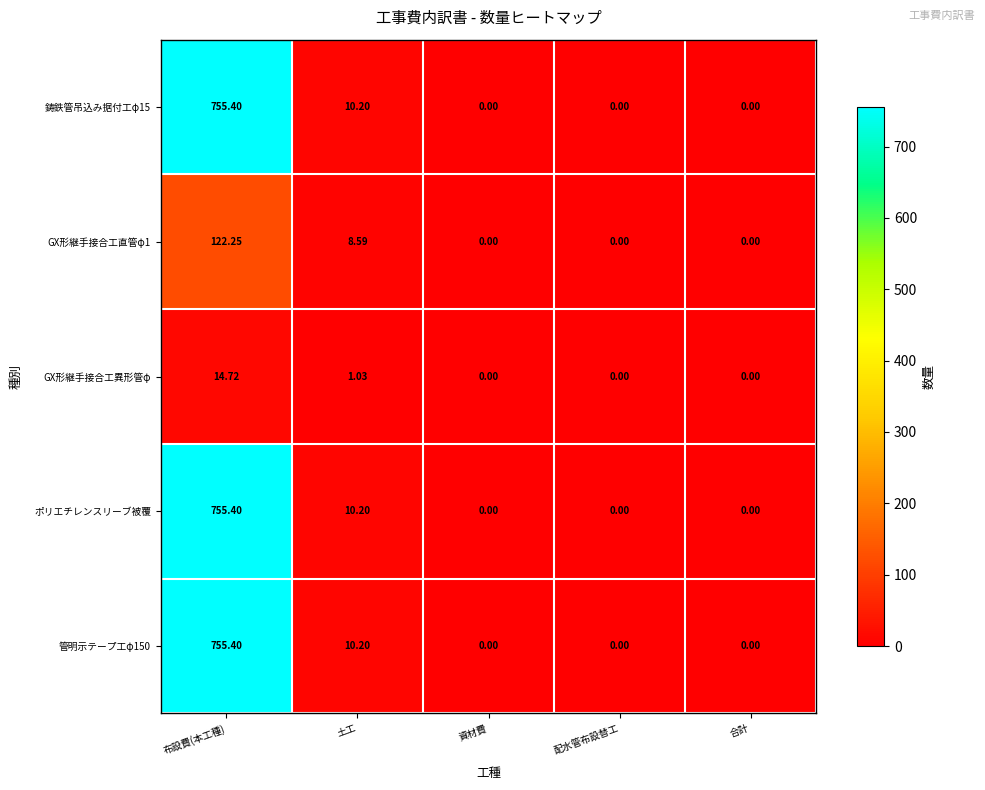

Count the number of data series in this chart.

5